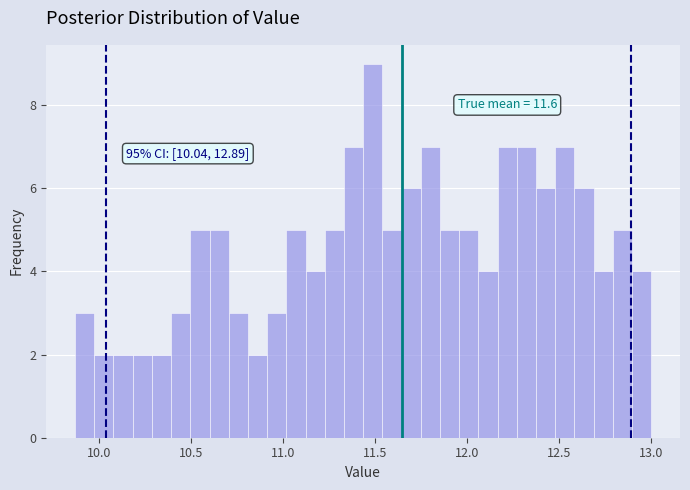

Read against the x-axis, roughly where is the centre of the tallest bar?

11.50